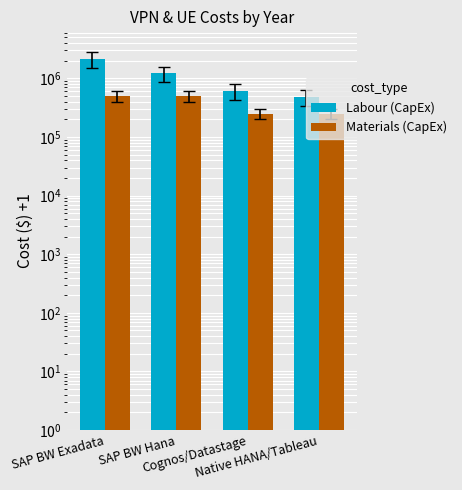

What is the total value across all series at Native HANA/Tableau?

738802